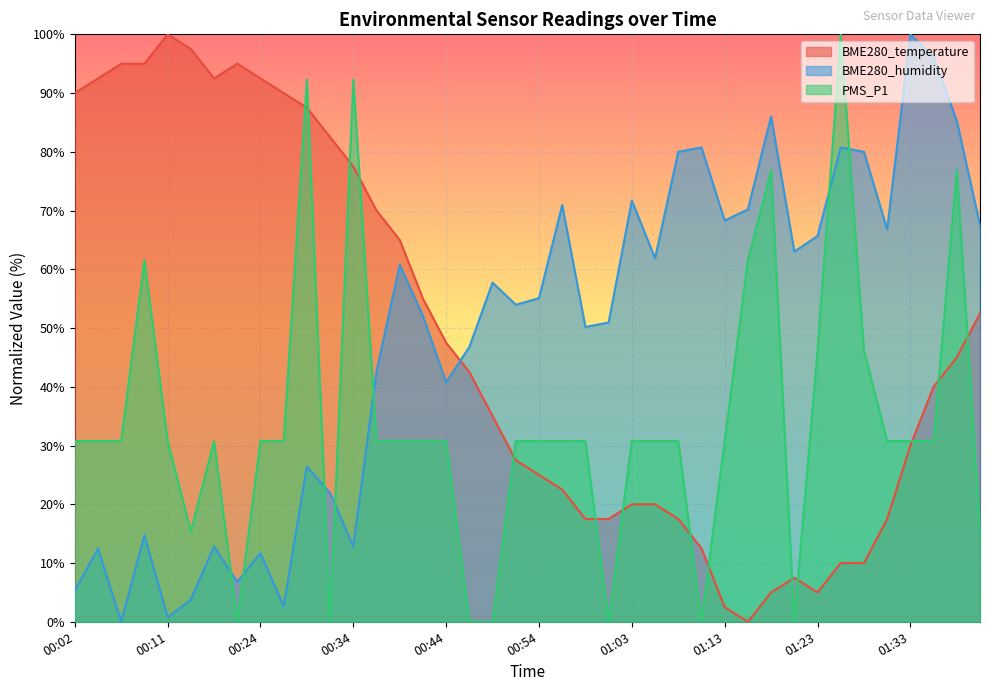

What is the value of the BME280_humidity point at the 26th from the left?

61.9